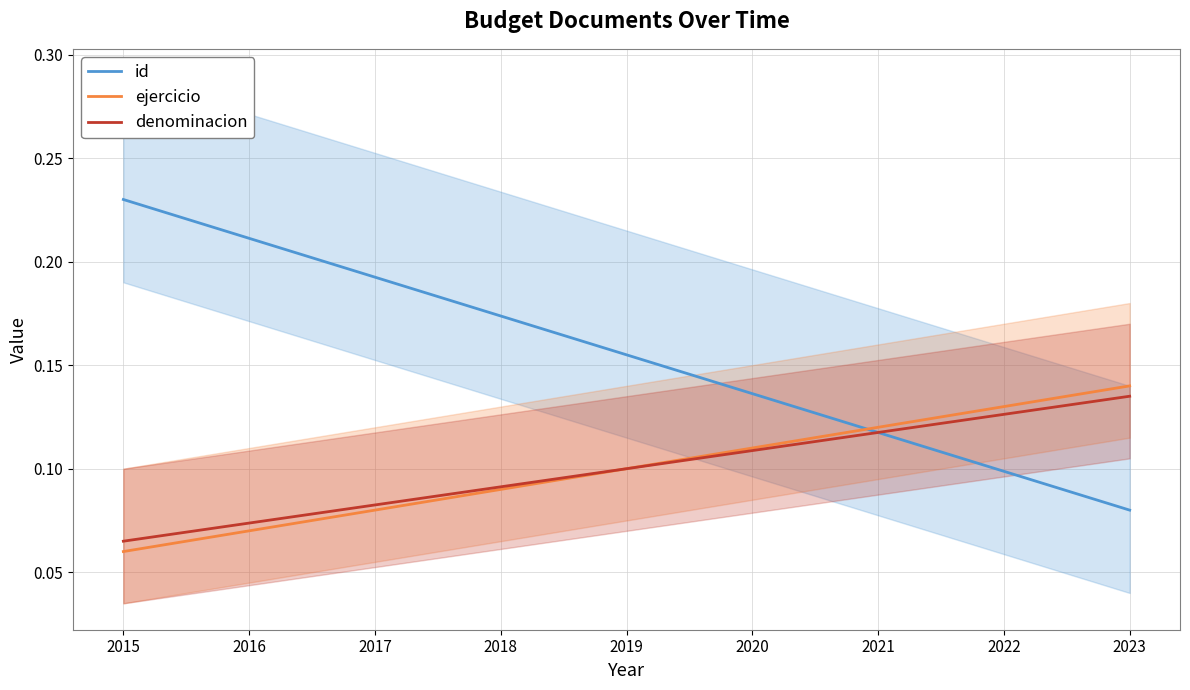

True or false: denominacion and ejercicio cross at least once.

False